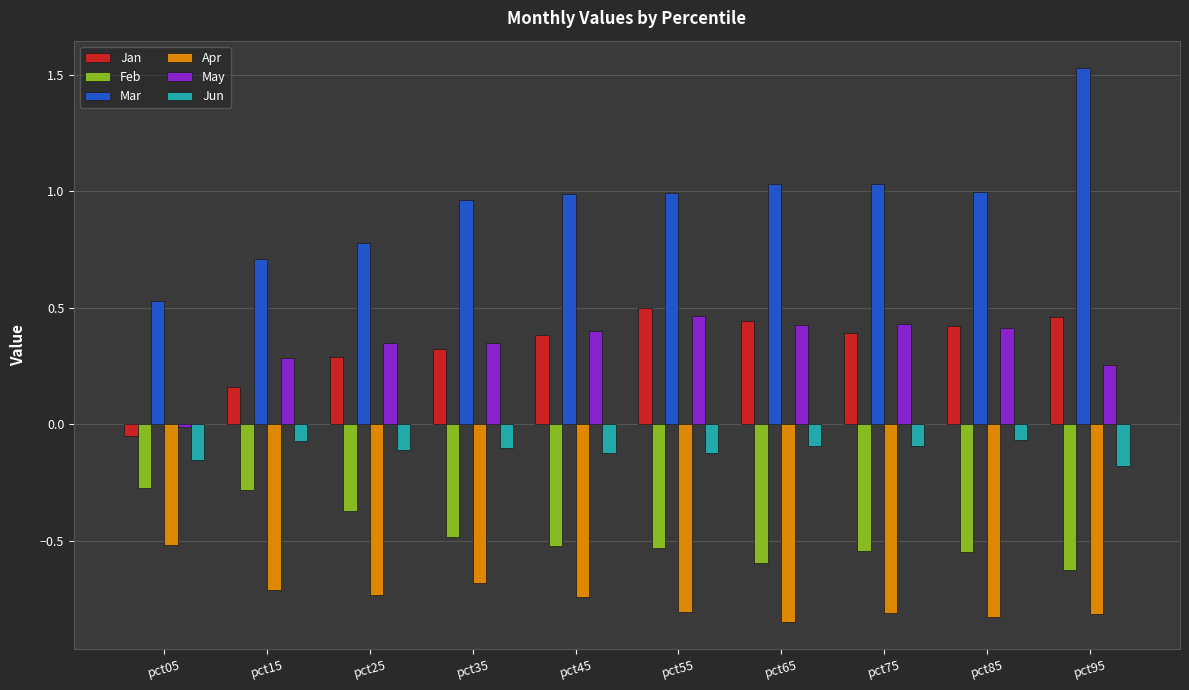

Between pct35 and pct95, which series saw the biggest shift?

Mar